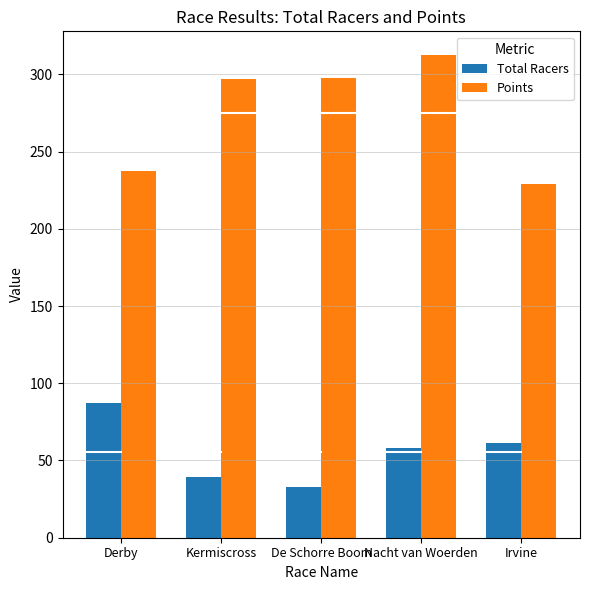

Which series has the largest total across all categories?

Points